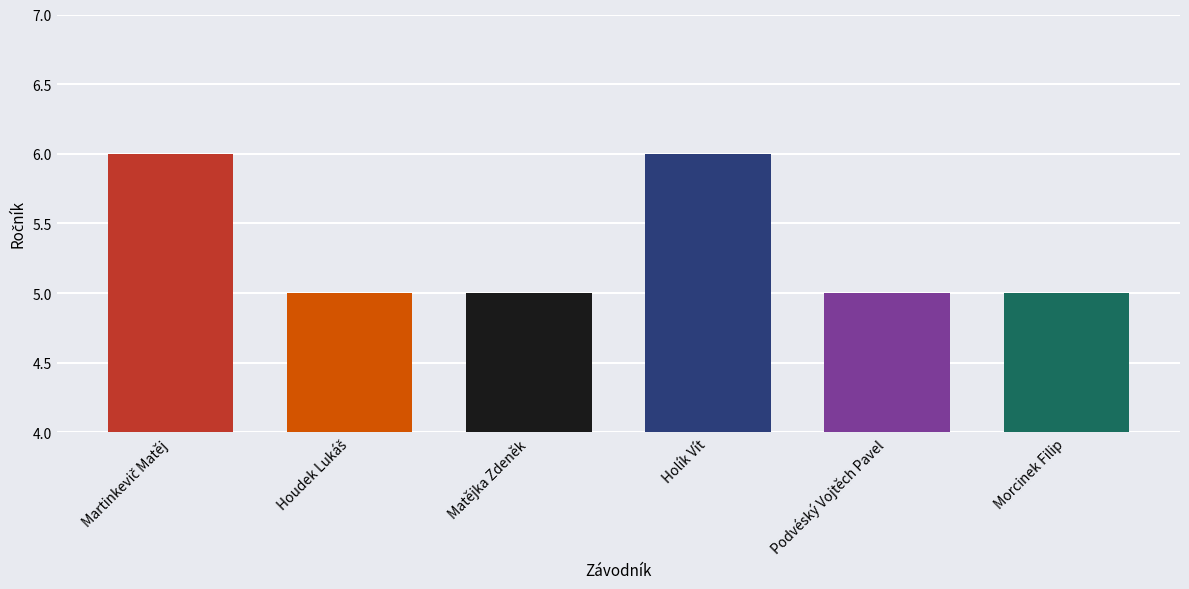

How many values are between 5 and 6?

6